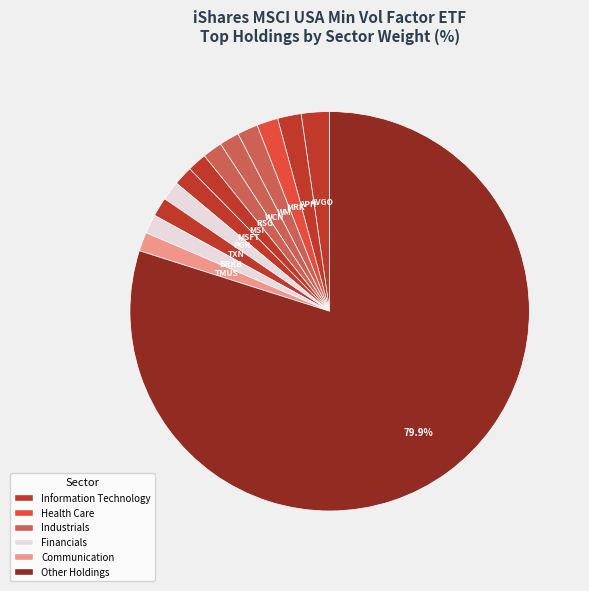

Count the number of slices in the pie.

13